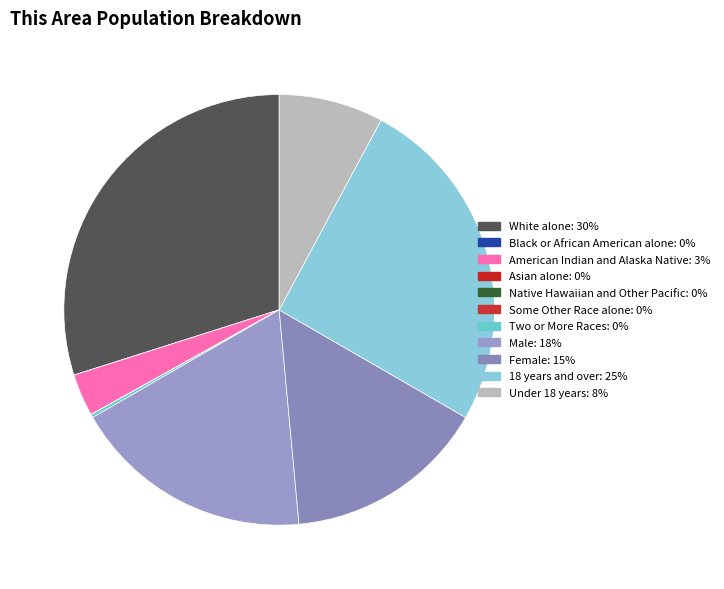

The American Indian and Alaska Native slice represents 3% of the pie. True or false?

True